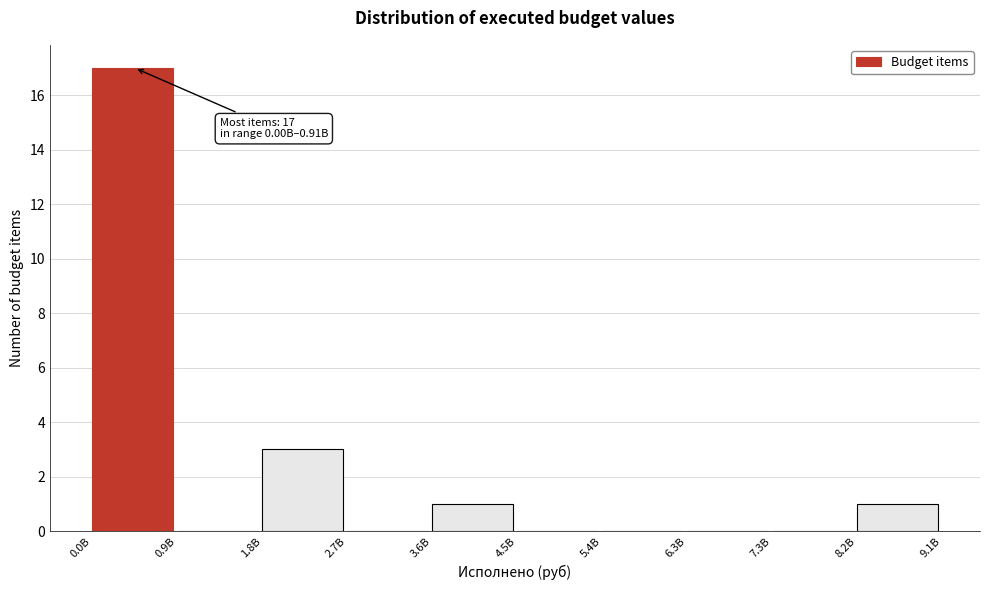

Reading left to right, transcribe all the data shown in this chart.

0.0B=17	0.9B=0	1.8B=3	2.7B=0	3.6B=1	4.5B=0	5.4B=0	6.3B=0	7.3B=0	8.2B=1